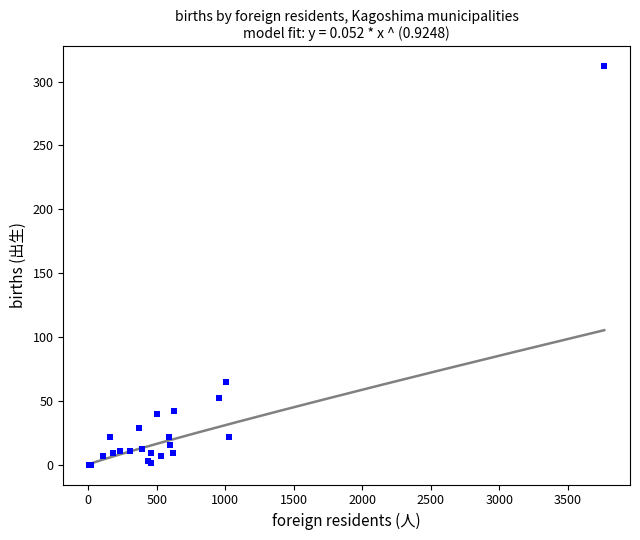

What Y value in the scatter plot is closest to 156?

65